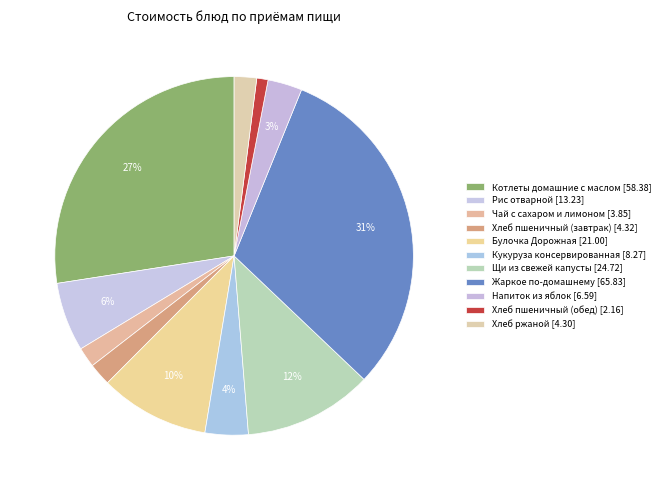

To the nearest percent, what portion does Щи из свежей капусты represent?

12%